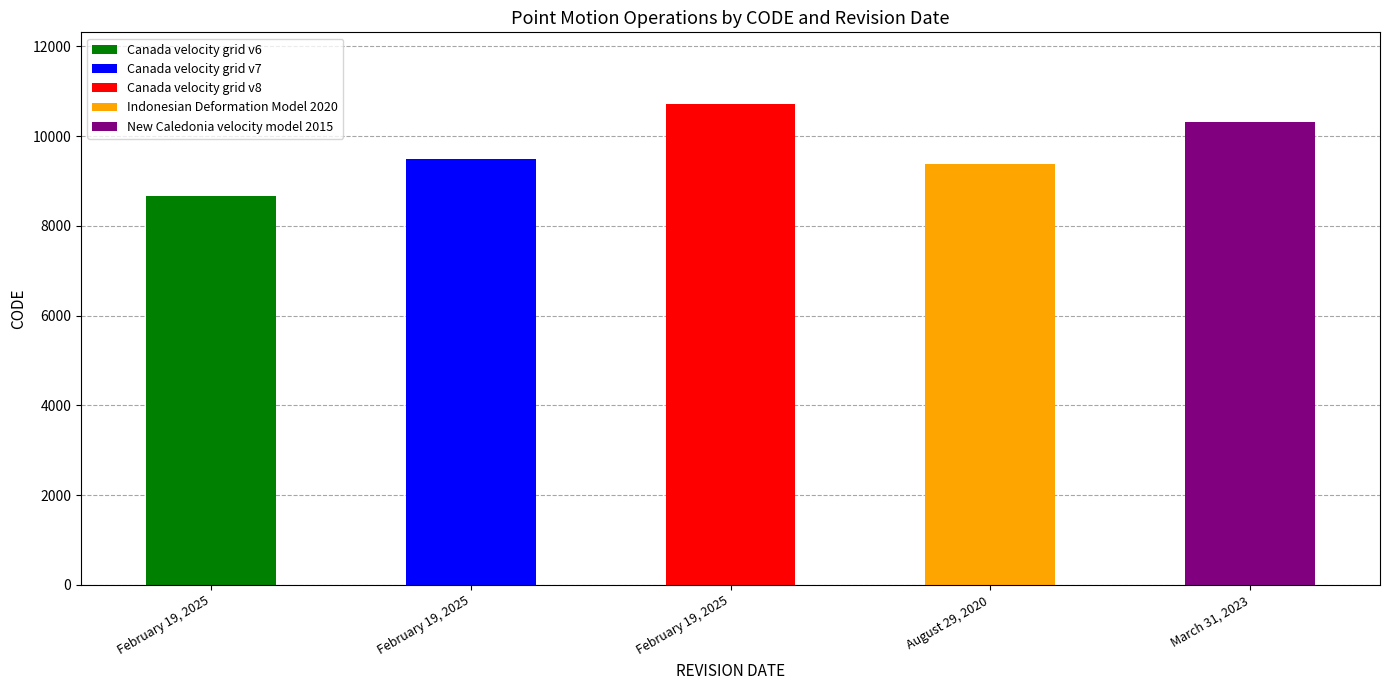

What is the difference between the maximum and minimum values?

2031